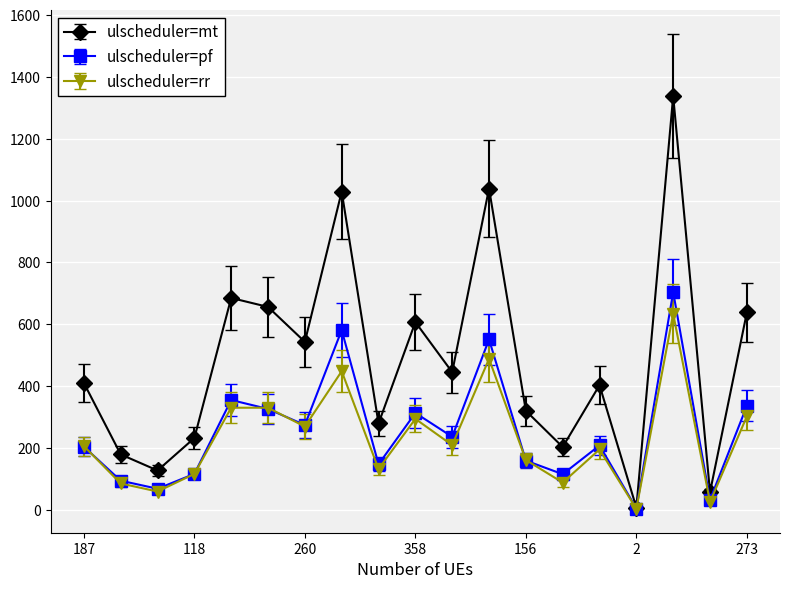

What are all the series names shown in the legend?

ulscheduler=mt, ulscheduler=pf, ulscheduler=rr